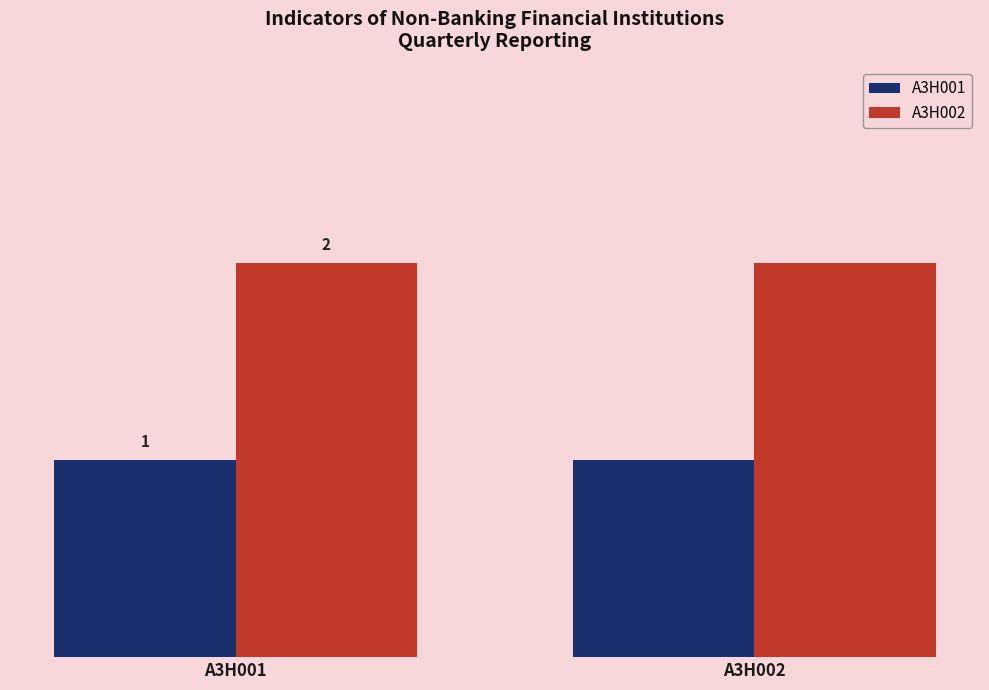

Does the chart contain any negative values?

No